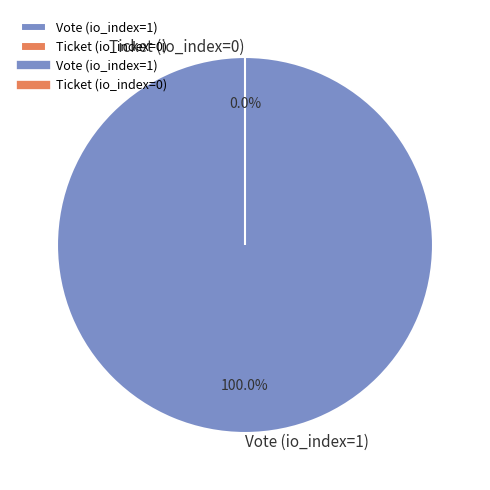

How many segments does this pie chart have?

2